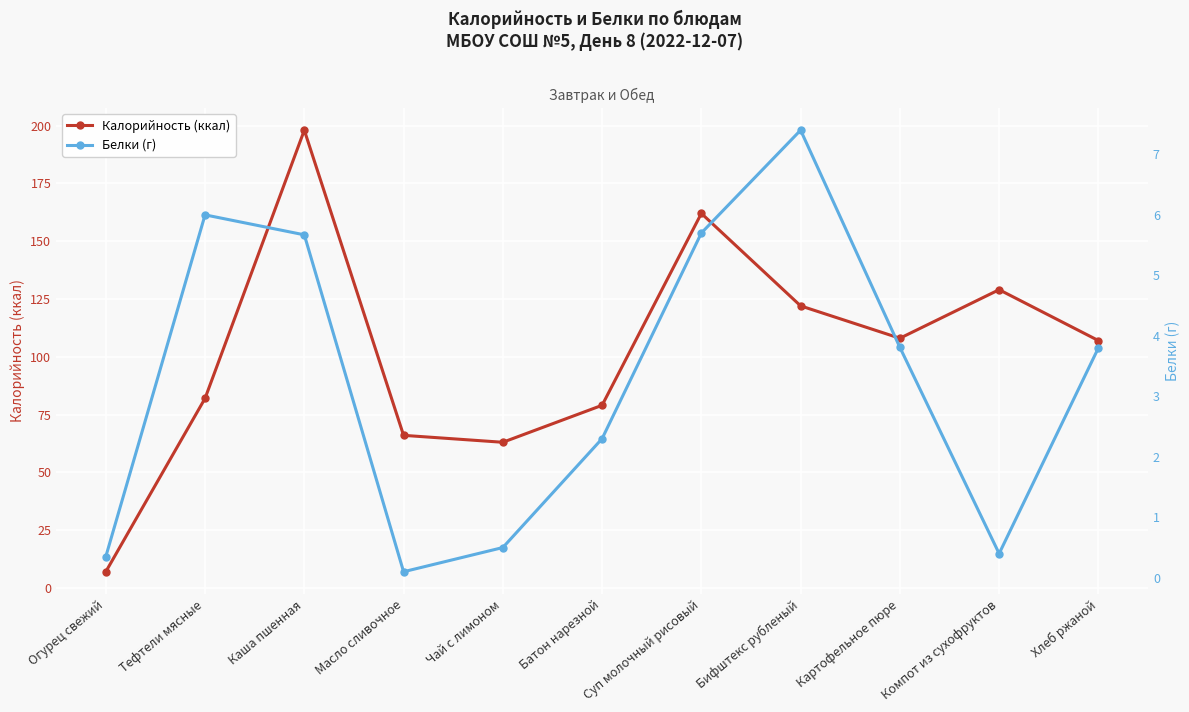

What is the label of the 5th point from the right?

Суп молочный рисовый